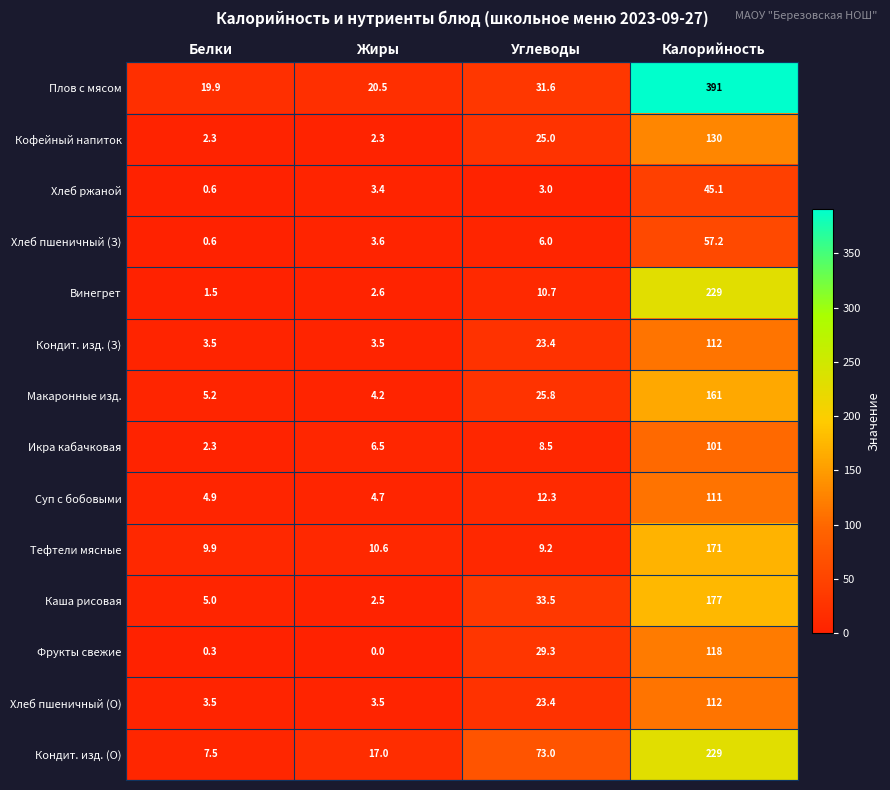

What is the difference between the Суп с бобовыми values at Углеводы and Калорийность?

98.7